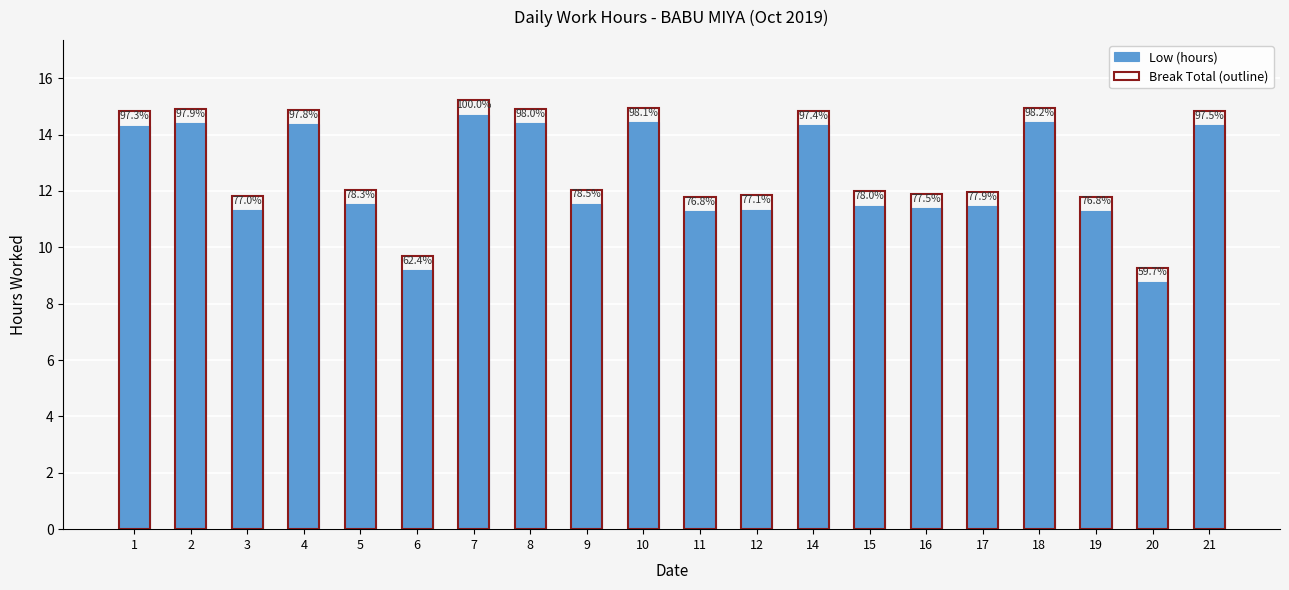

Rank the series by their average value, from lowest to highest.

Low (hours), Break Total (outline)